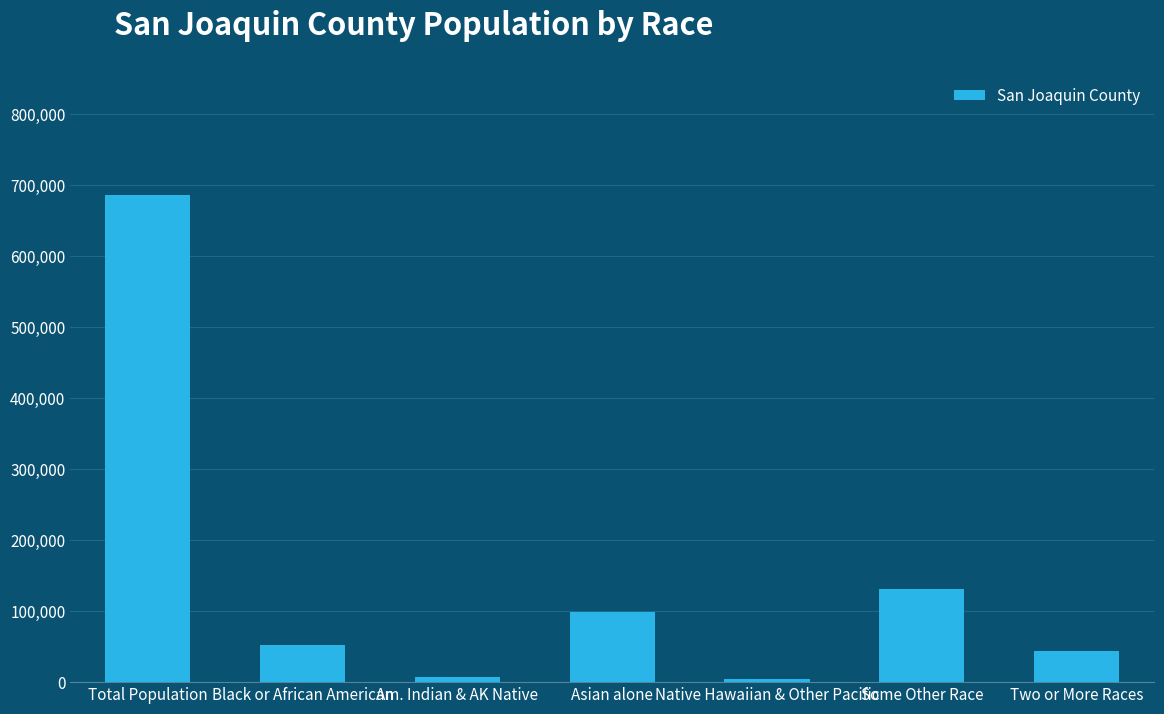

Read the value at Black or African American.

51744